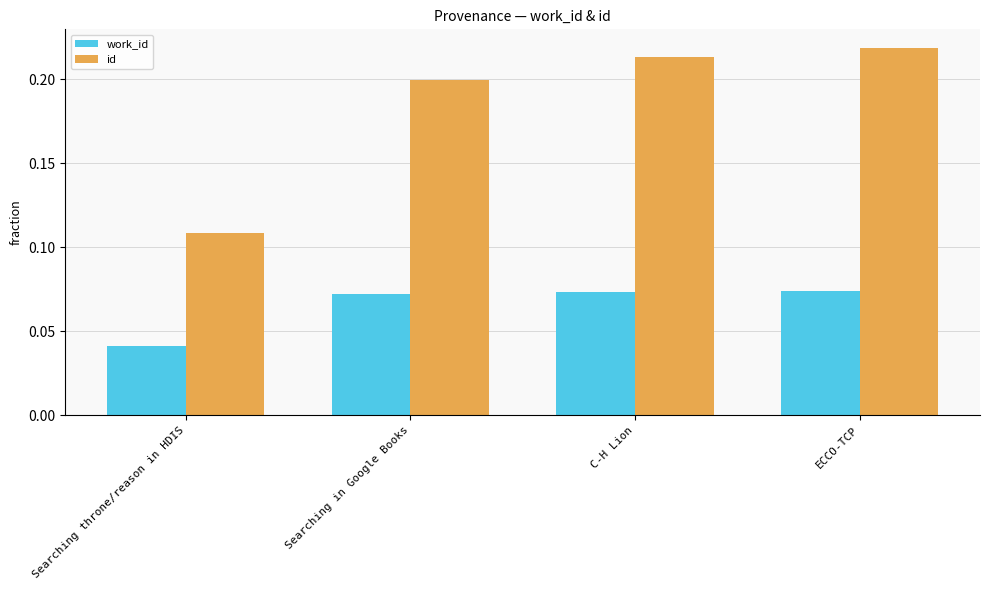

How many bars are there in each group?

2